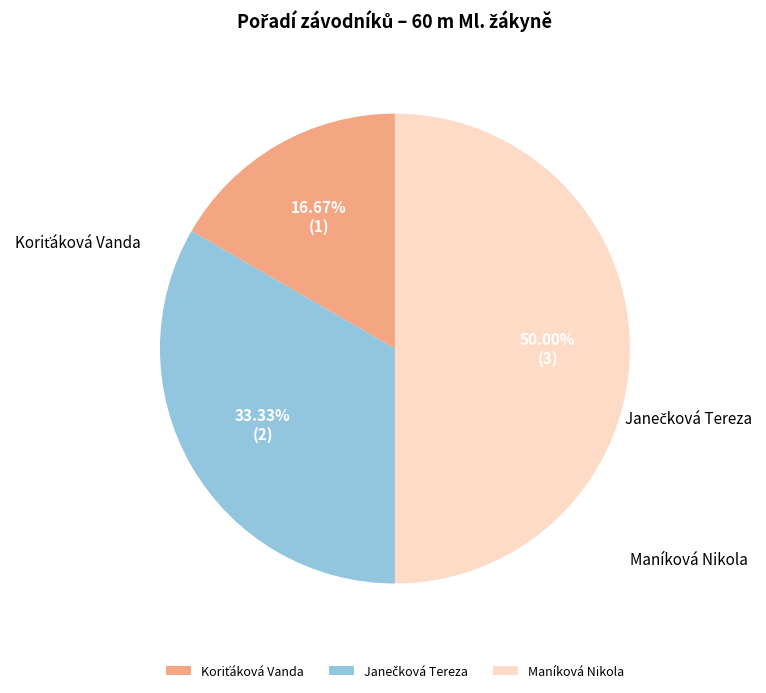

Does Koriťáková Vanda account for over 50% of the chart?

No